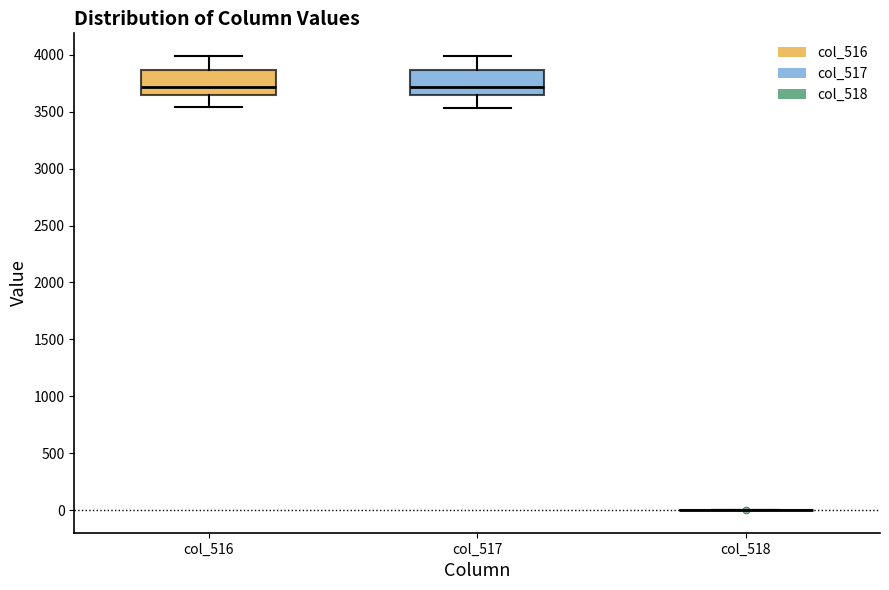

Reading left to right, transcribe this box plot: for each box, give where its median line is, the range the box spans, and where its two whiskers end, as read against the y-axis. The values are not printed on the chart, so give them approximately, as read against the axis.

col_516: median 3700, box 3650 to 3850, whiskers 3550 to 4000
col_517: median 3700, box 3650 to 3850, whiskers 3550 to 4000
col_518: box collapsed to a line at 0, whiskers 0 to 0